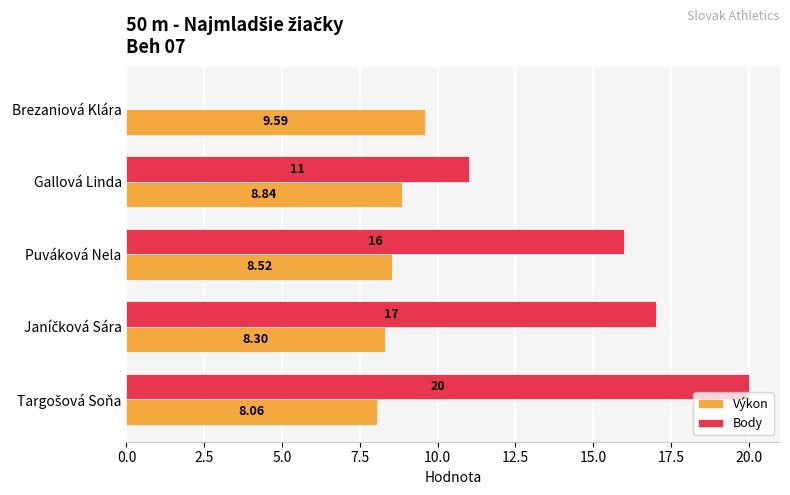

Between Puváková Nela and Brezaniová Klára, which series saw the biggest shift?

Body